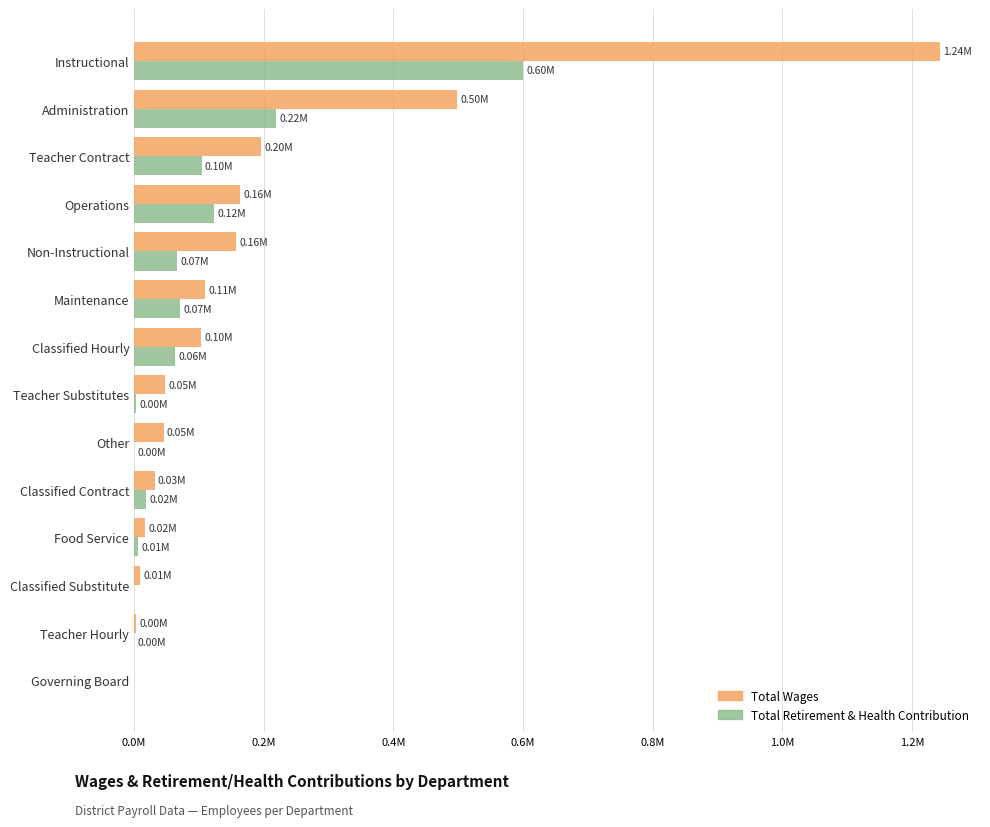

What are all the series names shown in the legend?

Total Wages, Total Retirement & Health Contribution